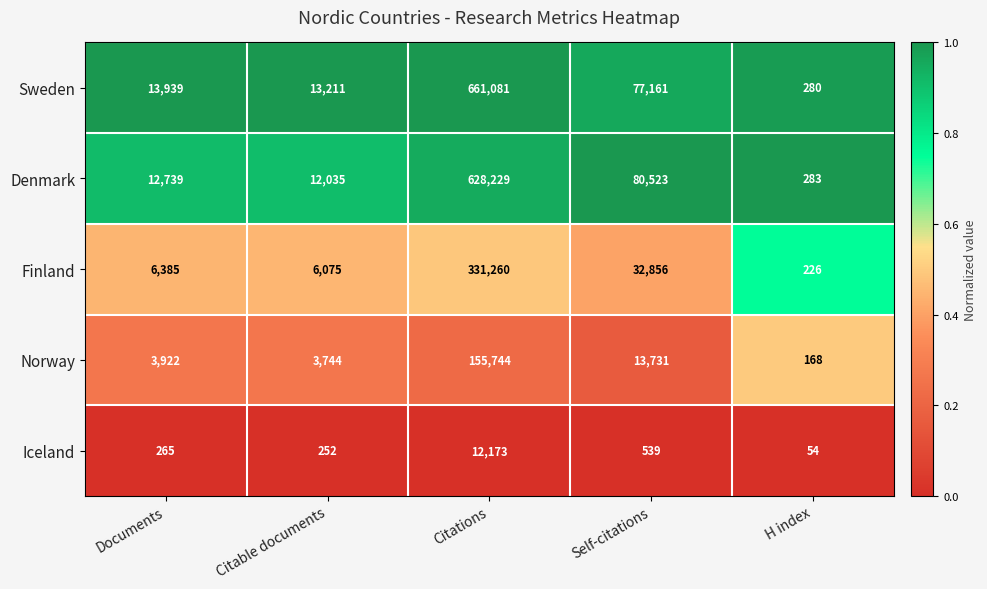

At which category is the sum across all series the highest?

Citations